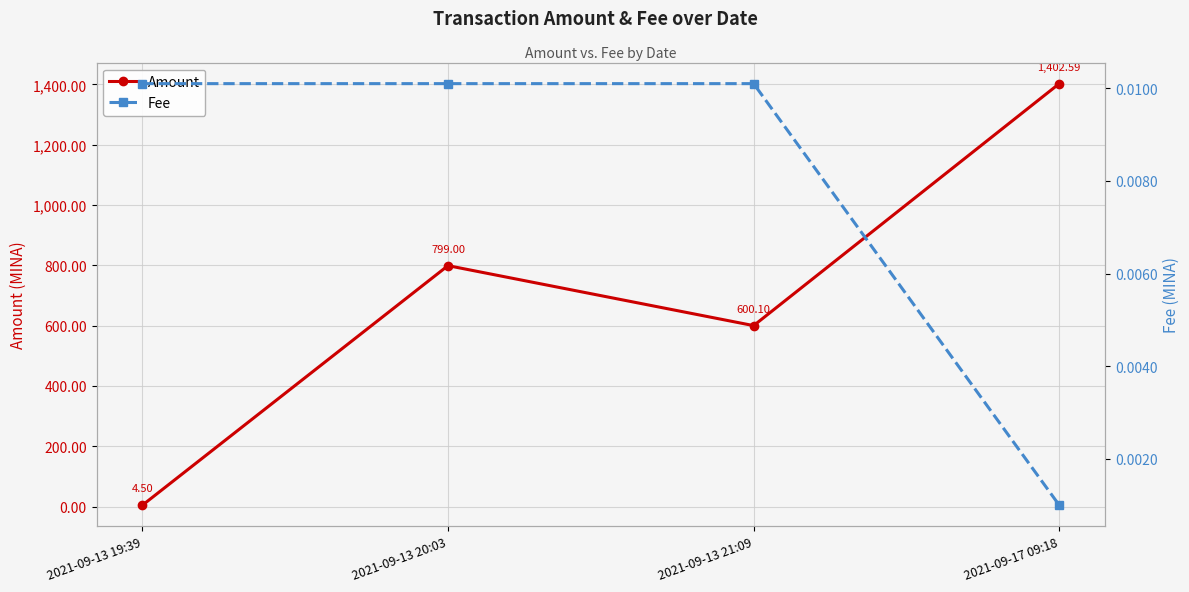

True or false: Fee and Amount cross at least once.

False